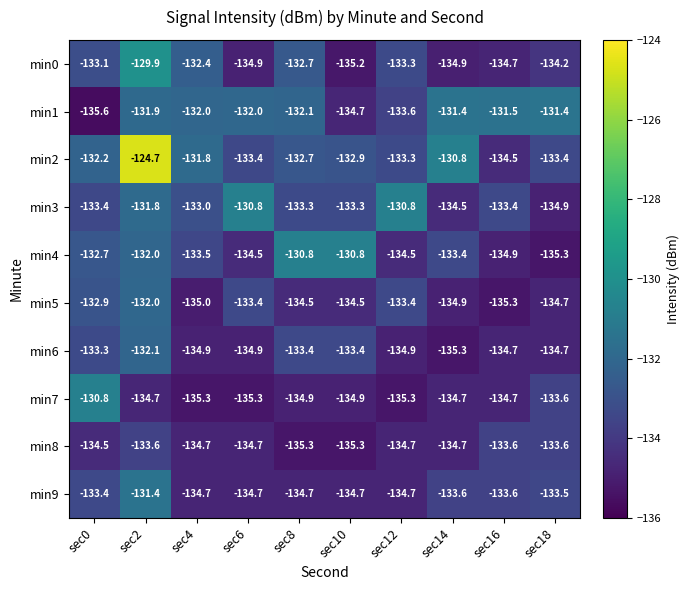

At which category is the sum across all series the highest?

sec2